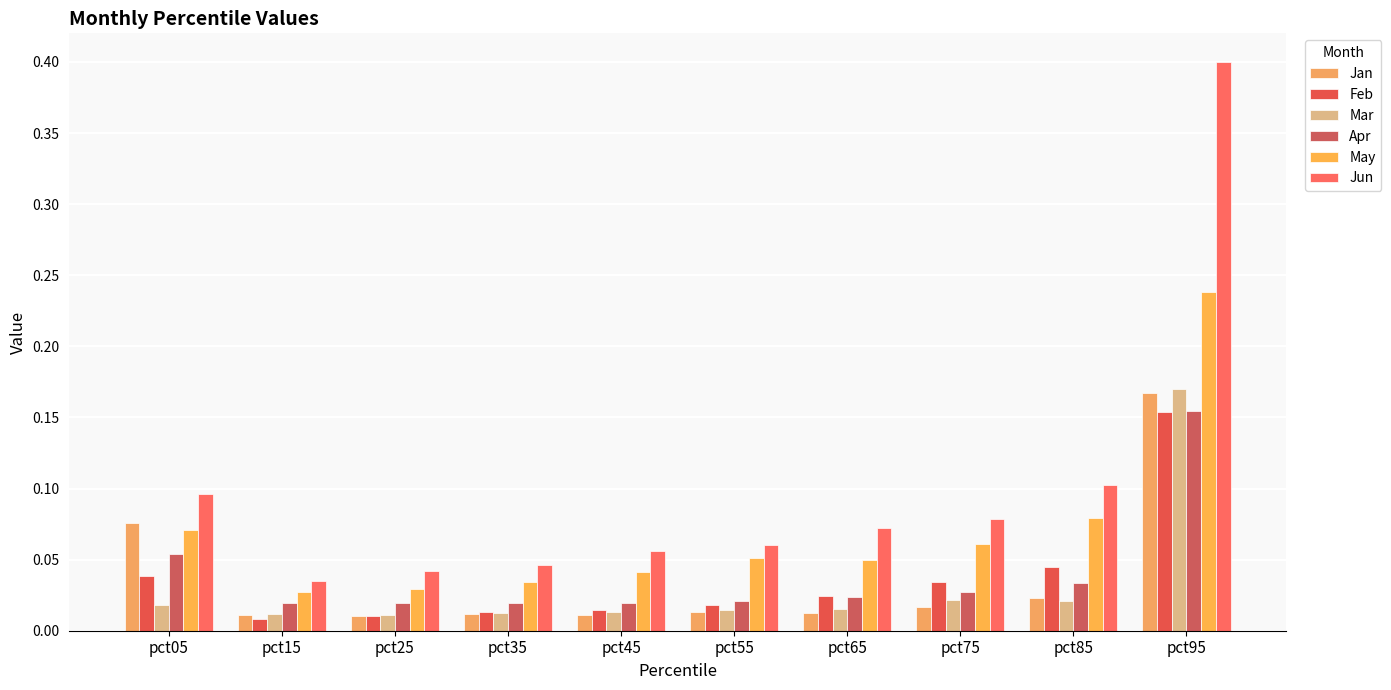

The Jan series shows 0.0 at pct25. True or false?

False